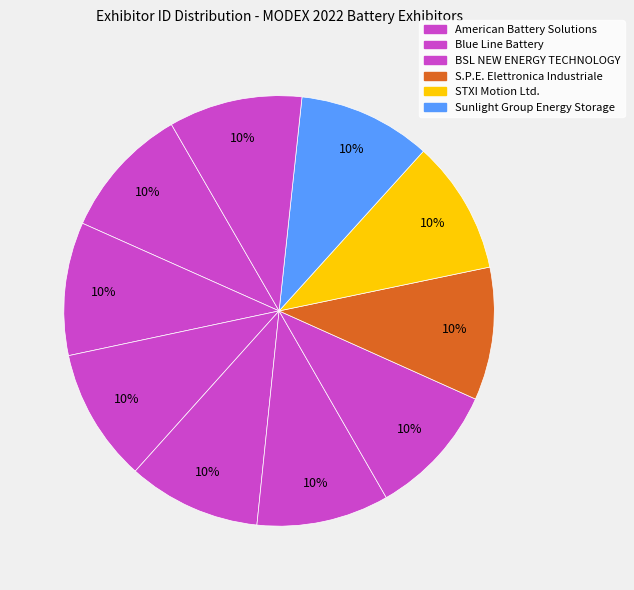

Count the number of slices in the pie.

10